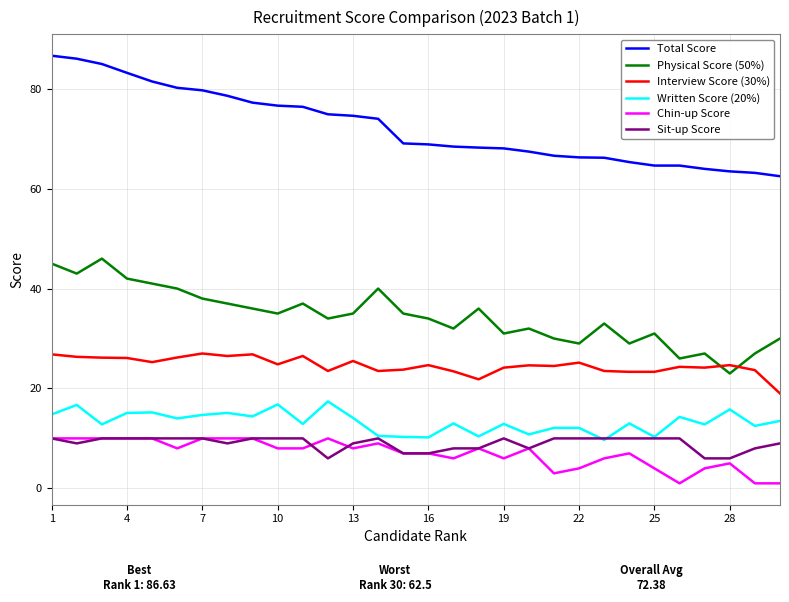

True or false: Chin-up Score and Interview Score (30%) cross at least once.

False